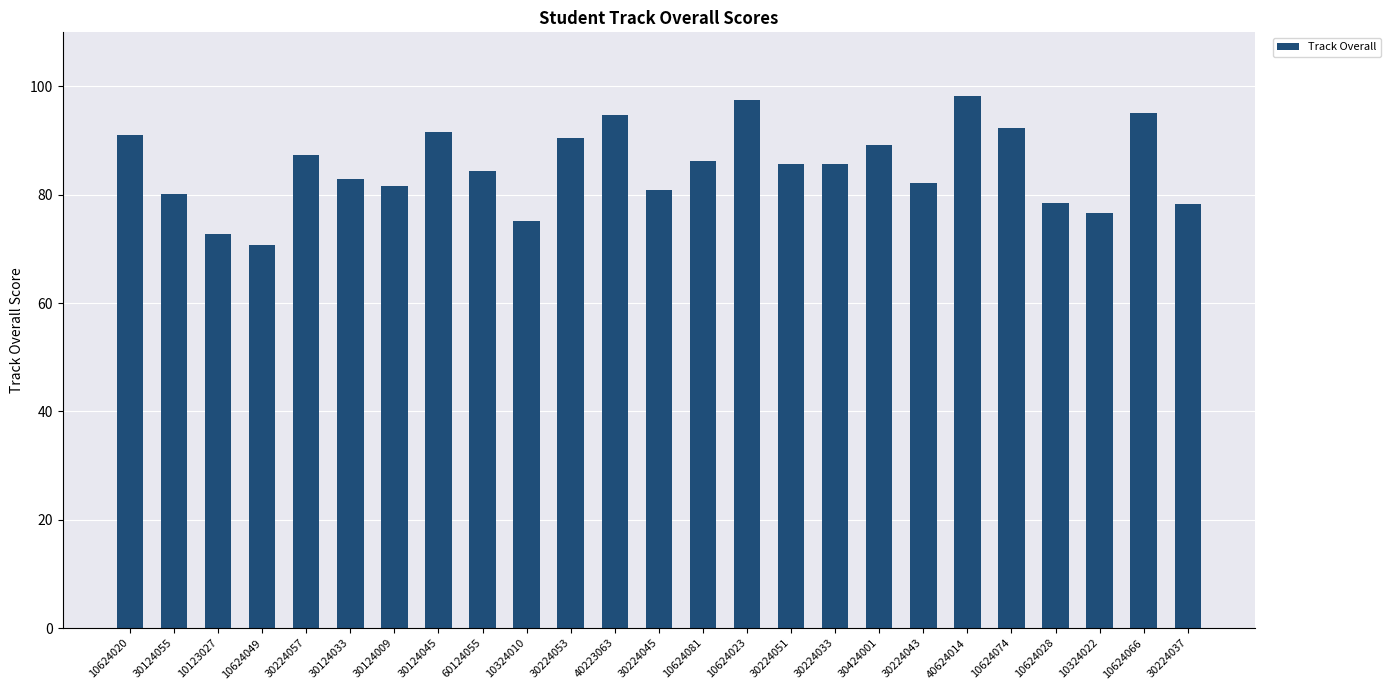

What is the average value?

85.2